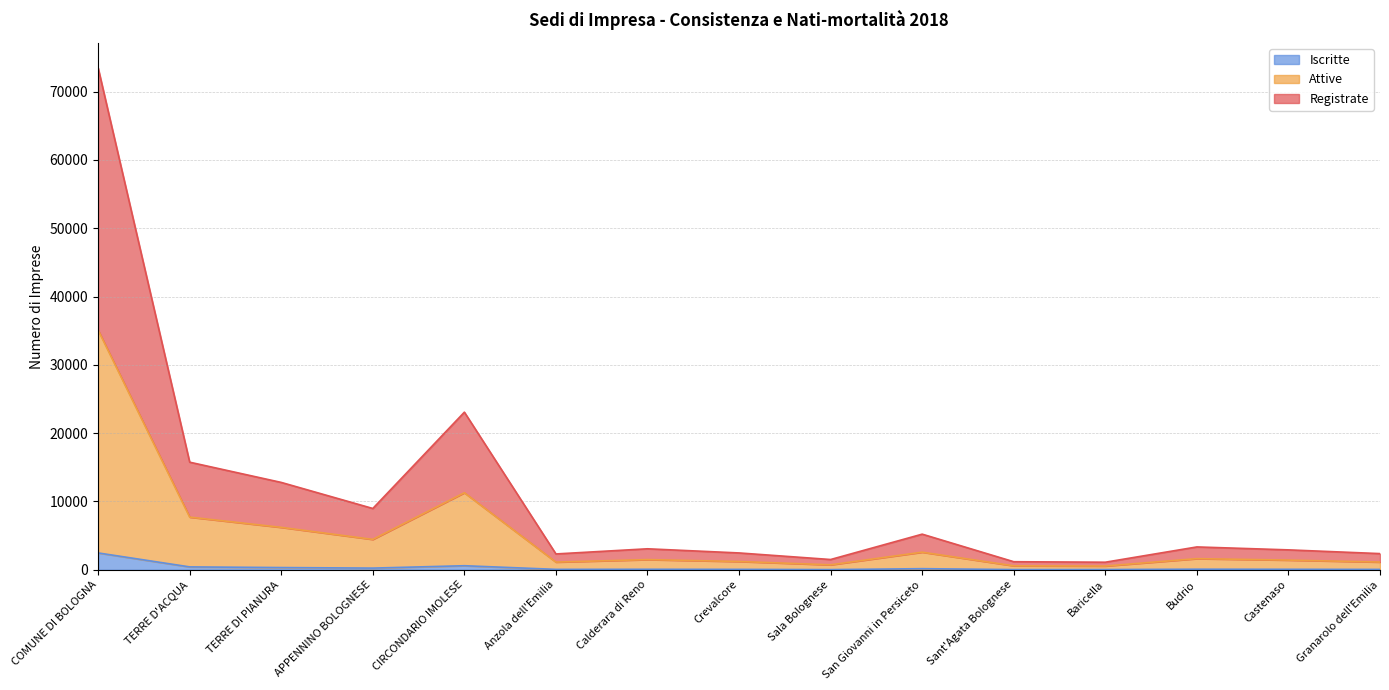

What is the lowest value of the Iscritte series?

28